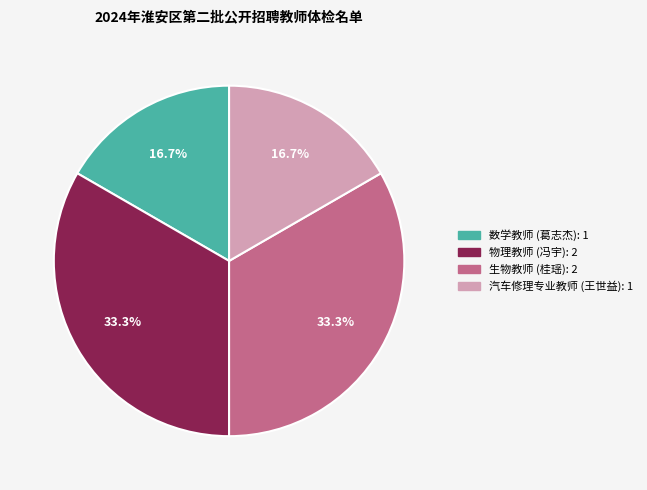

Do 汽车修理专业教师 (王世益) and 数学教师 (葛志杰) together represent more than half of the pie?

No